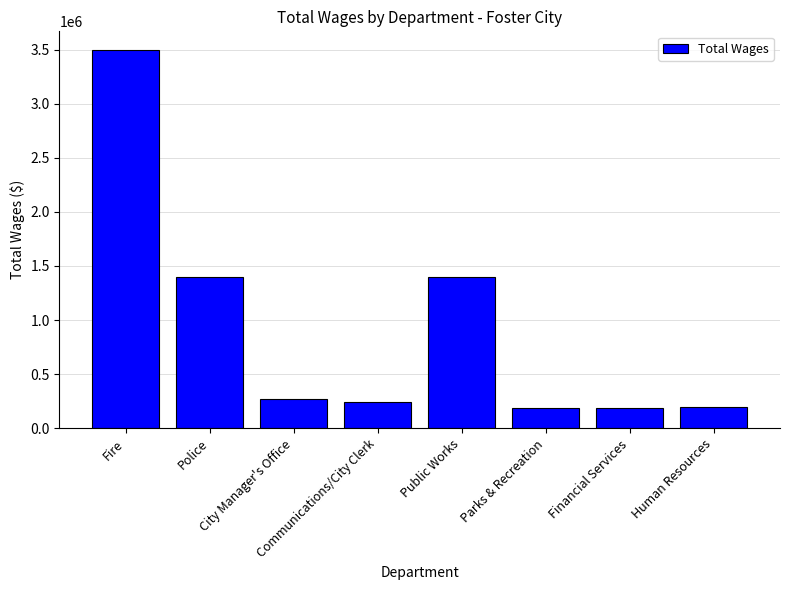

Where does the data first go above 266129?

Fire